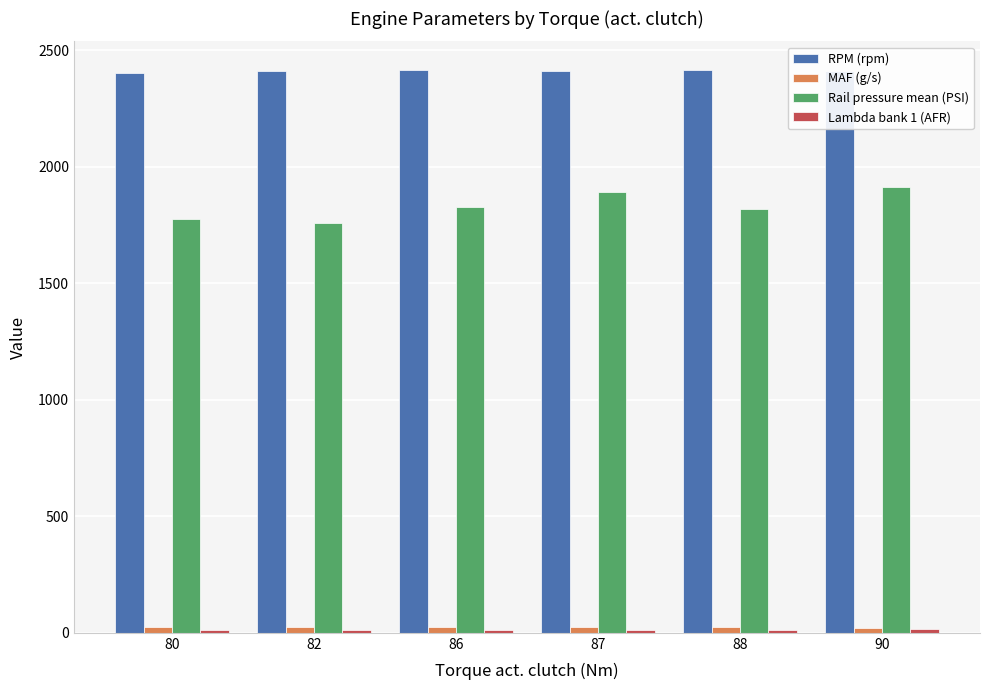

What is the difference between the maximum and minimum values in the MAF (g/s) series?

3.6